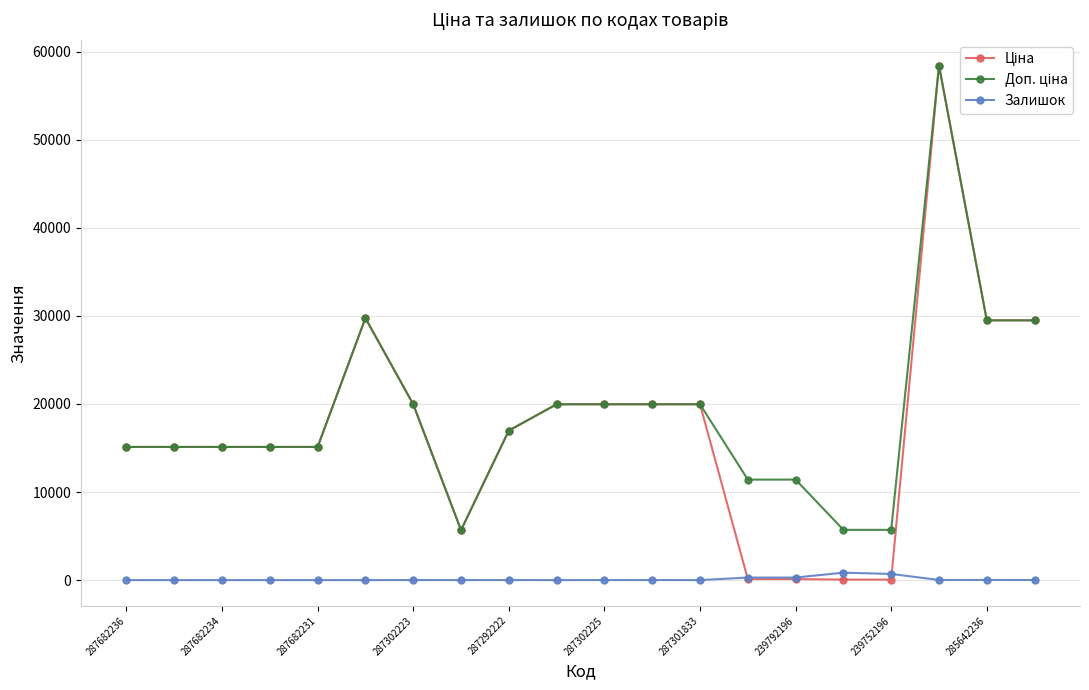

At how many categories does at least one series exceed 9749?

17